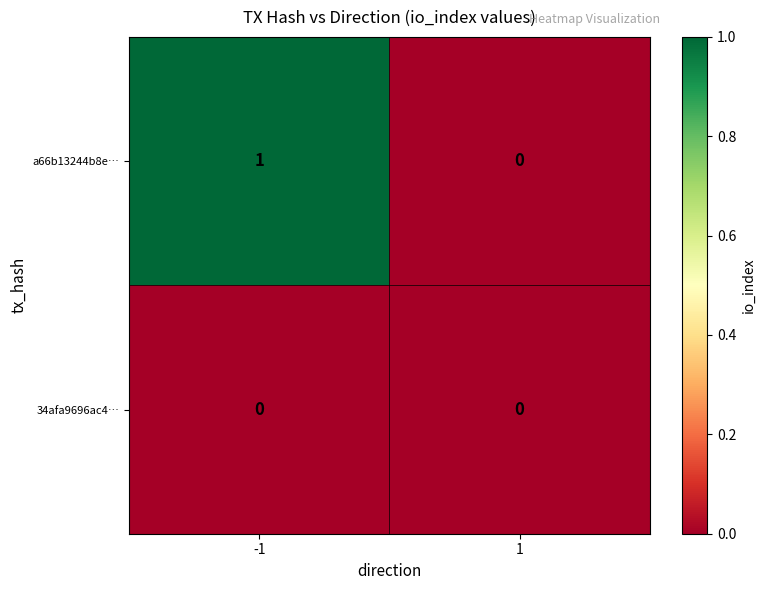

Which series has the largest total across all categories?

a66b13244b8e…